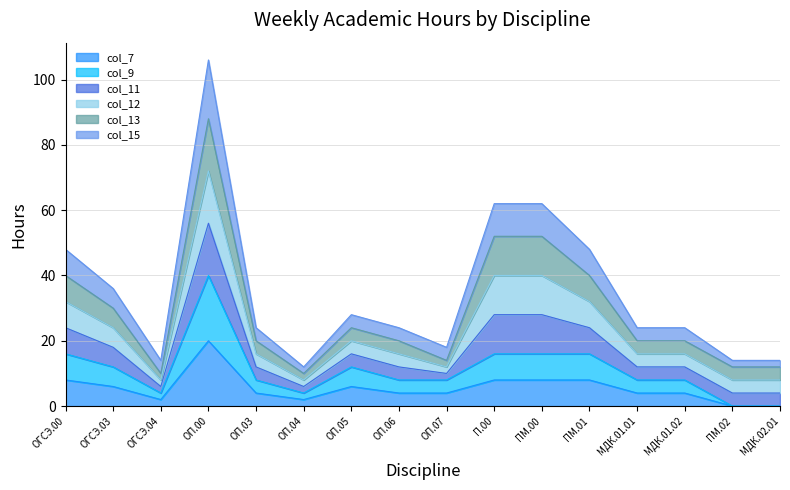

What is the label of the 9th point from the left?

ОП.07